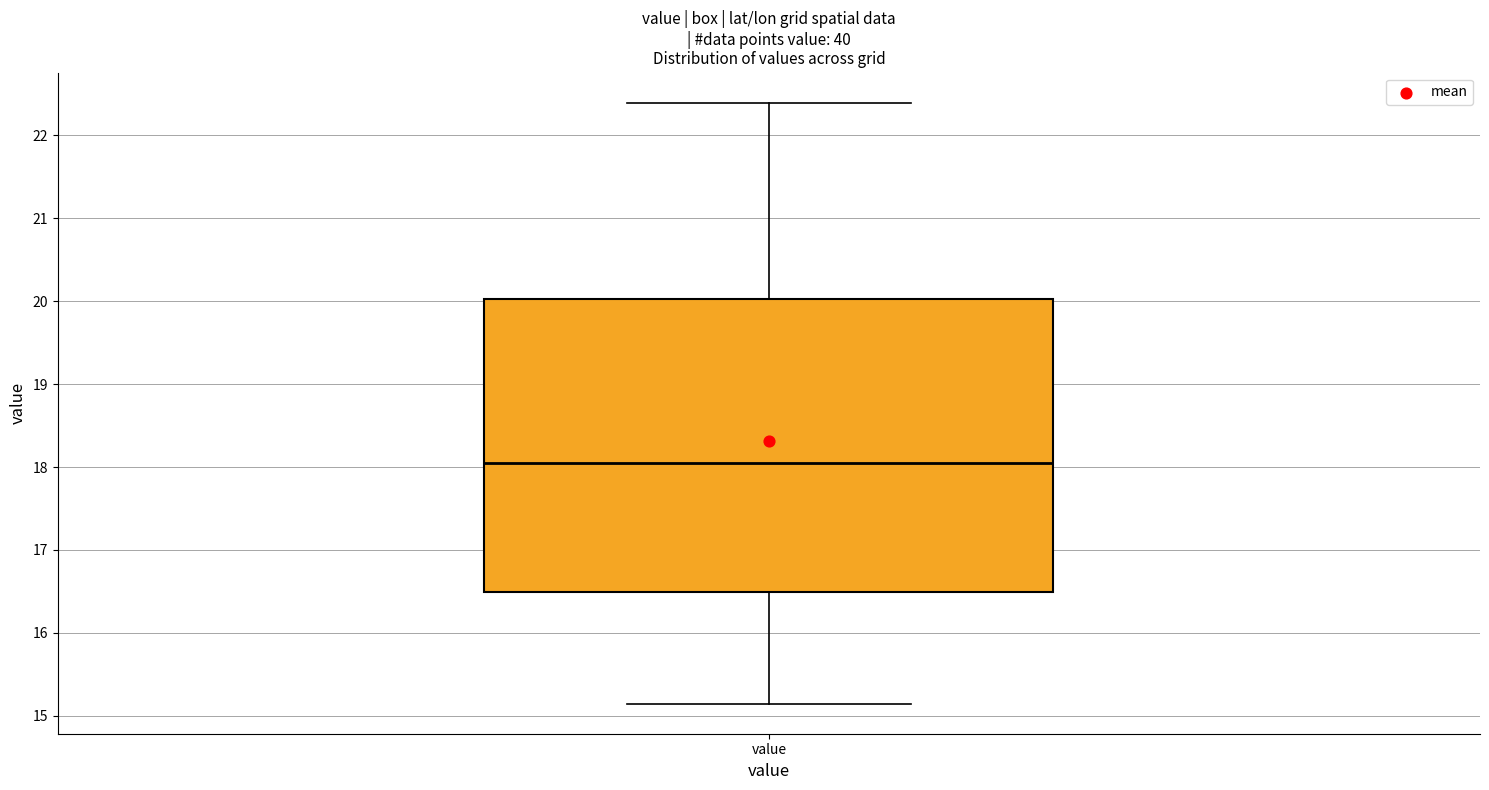

Transcribe this box plot: give where the median line is, the range the box spans, and where the two whiskers end, as read against the y-axis. The values are not printed on the chart, so give them approximately, as read against the axis.

median 18.1, box 16.5 to 20.0, whiskers 15.1 to 22.4